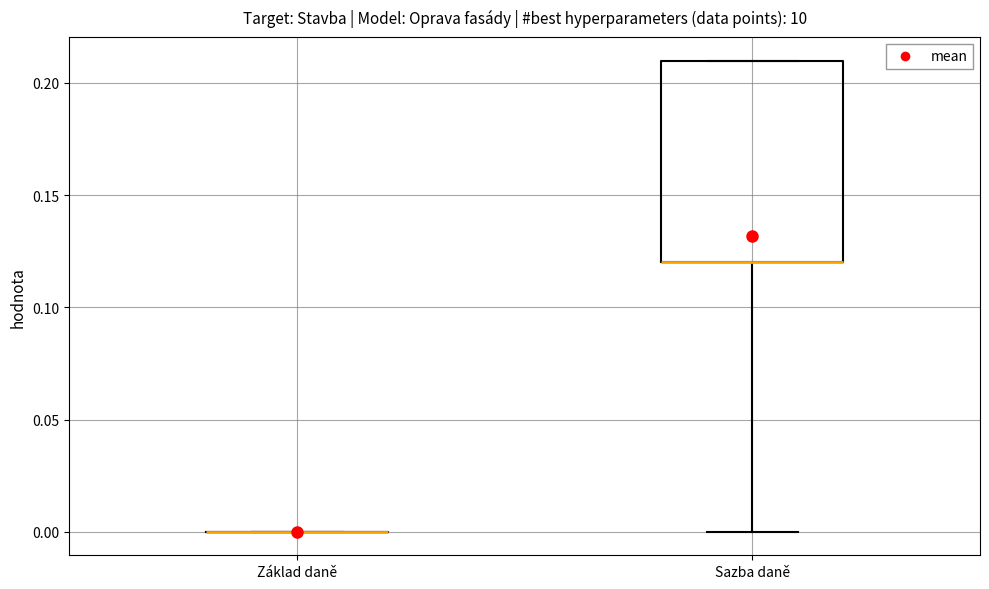

Which box is the tallest, from its lower edge to its upper edge?

Sazba daně